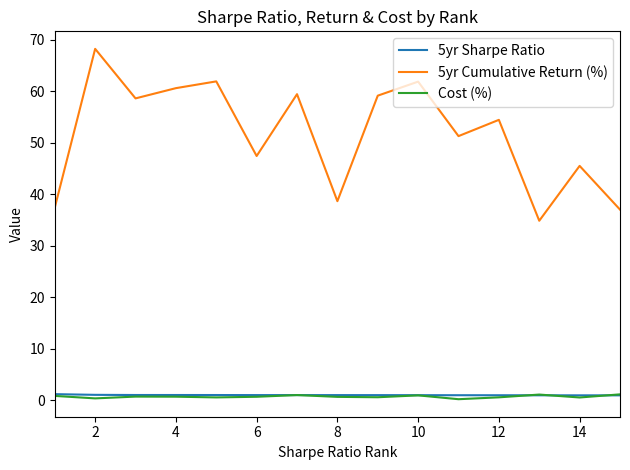

Does the chart display data point markers on the line(s)?

No